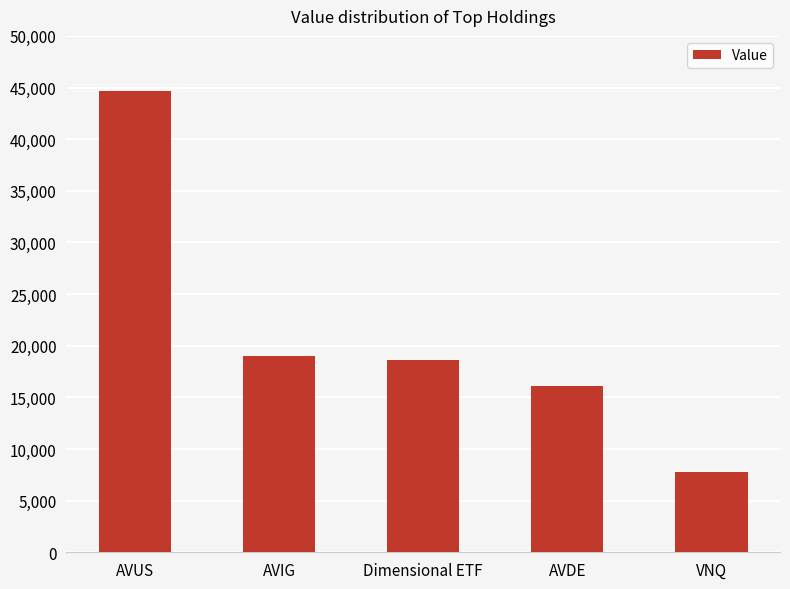

What is the sum of all values?

106235